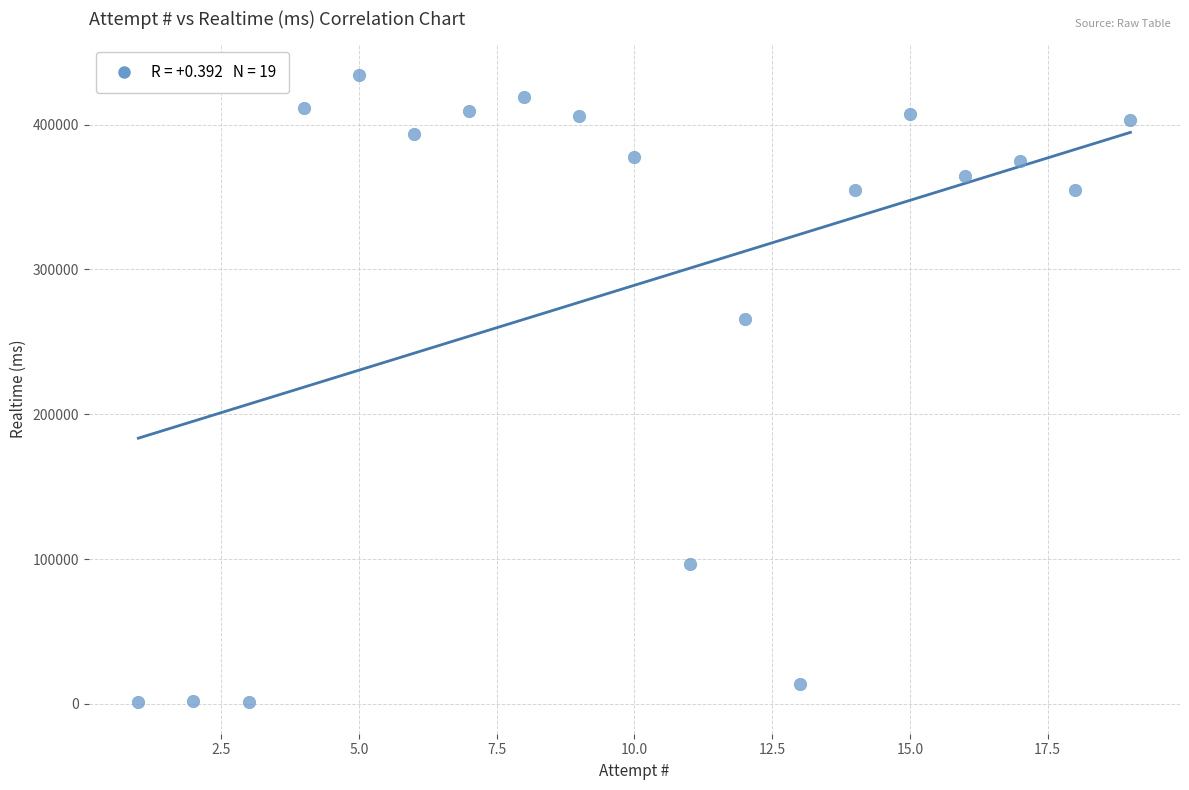

What is the range of X values (max minus min)?

18